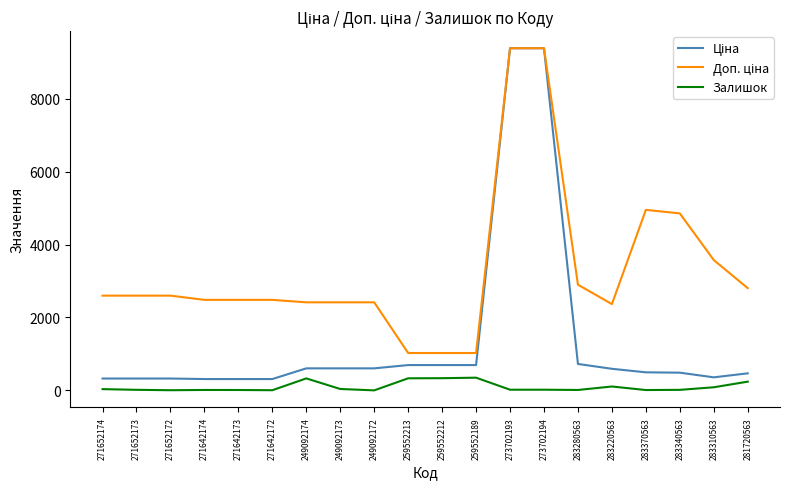

What is the spread (max minus min) of values at 281720563?

2564.6